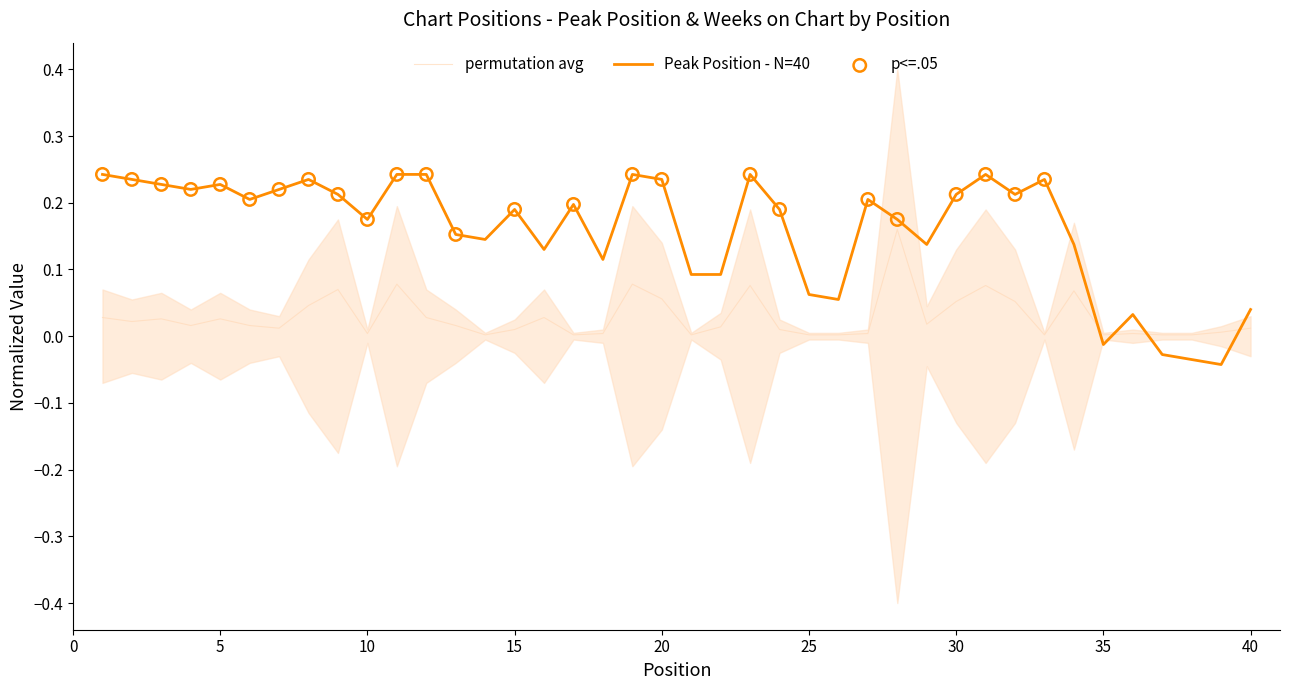

Is the value of Peak Position at 17 greater than the value of Weeks on Chart at 35?

Yes